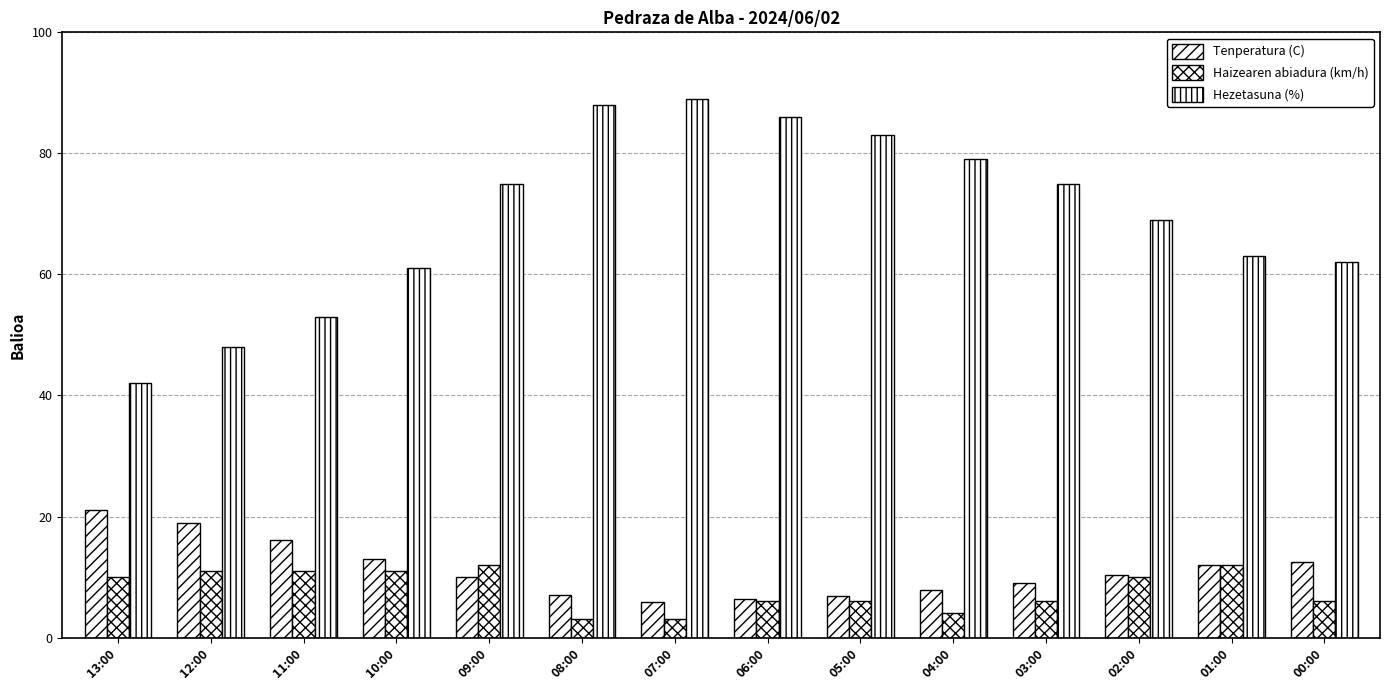

What position from the left is 04:00?

10